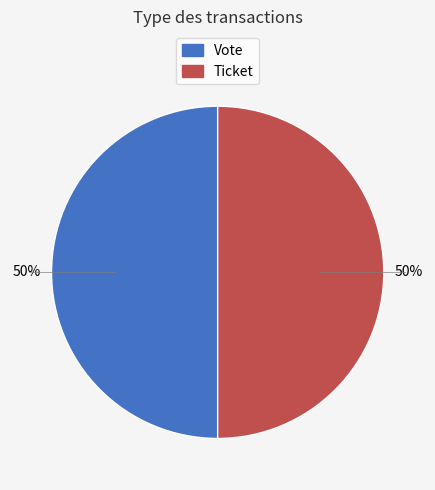

How many segments does this pie chart have?

2